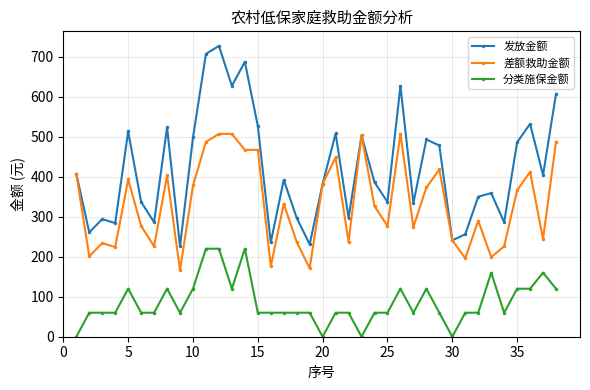

How many series are shown in this chart?

3